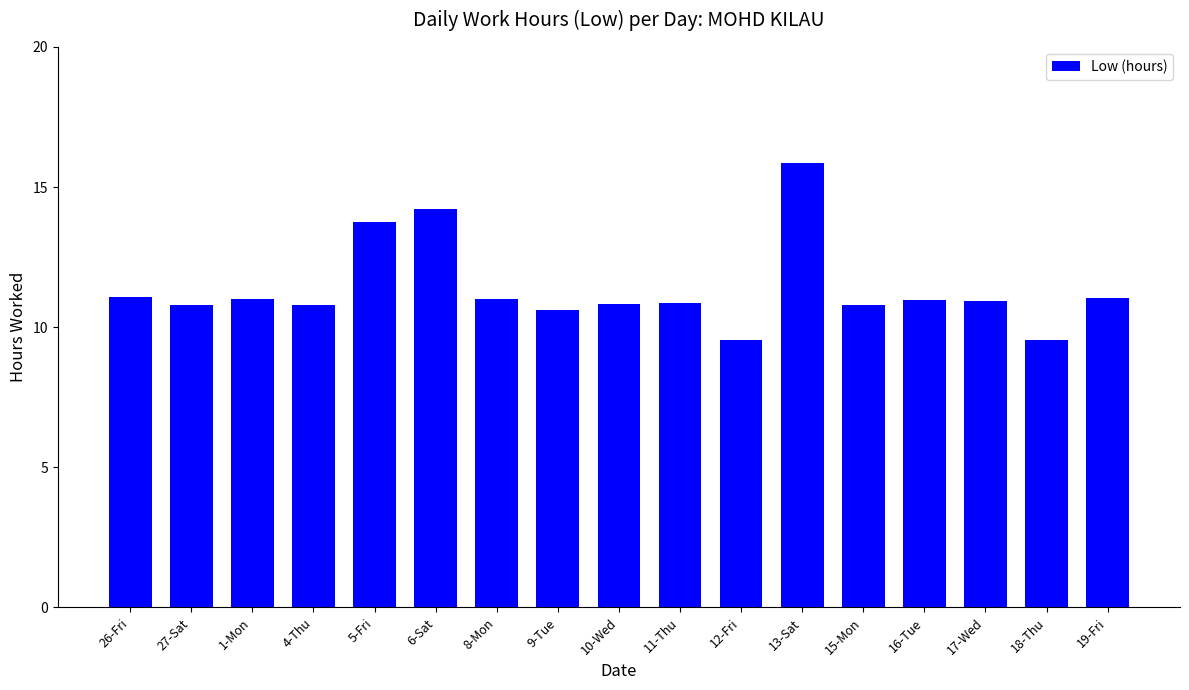

Between 5-Fri and 4-Thu, which is larger?

5-Fri